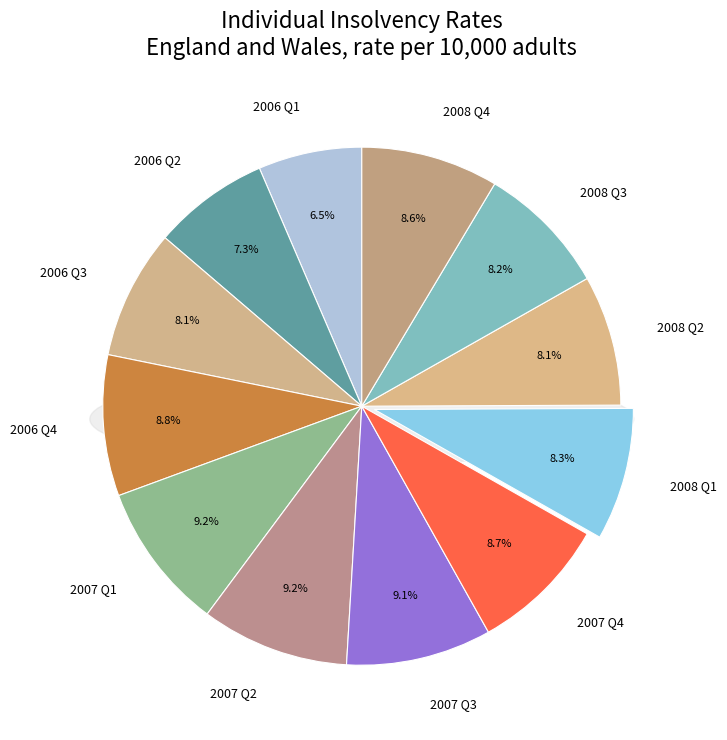

What is the smallest slice in the pie chart?

2006 Q1